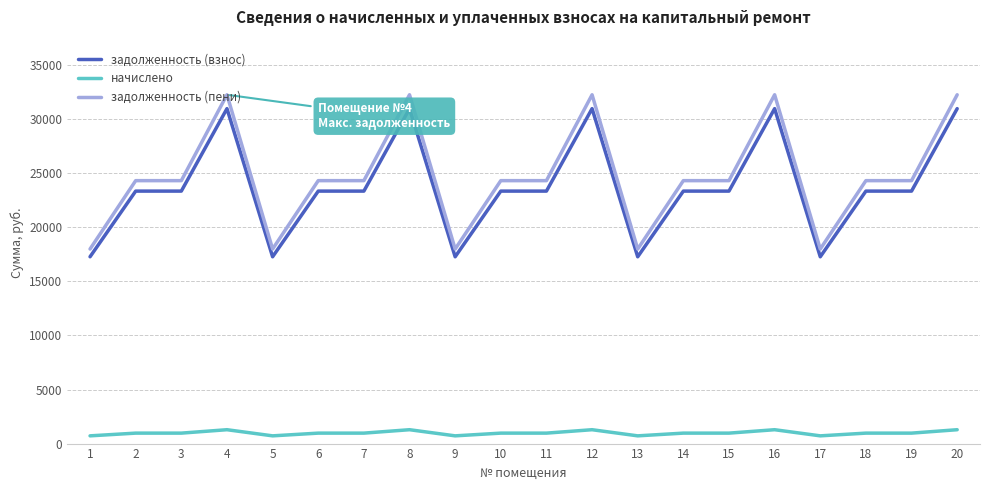

What is the maximum value for задолженность (пени)?

32267.1